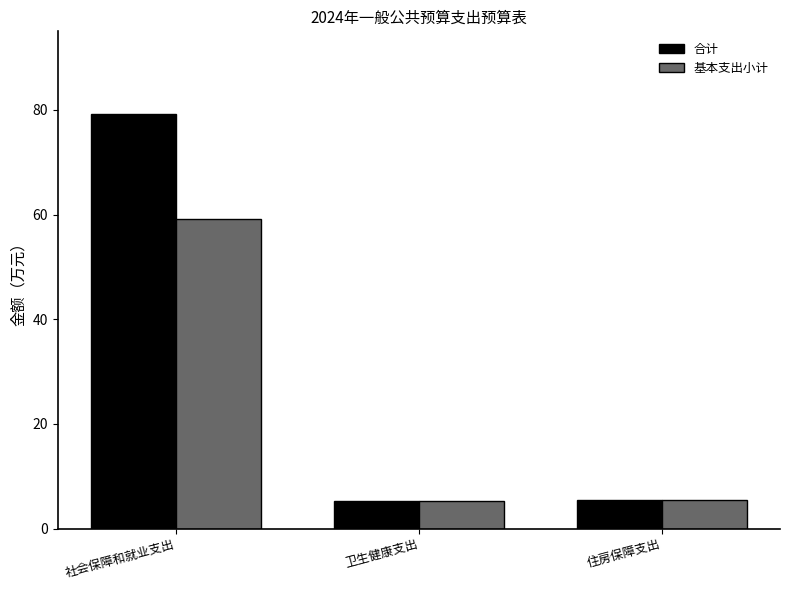

What is the difference between the 基本支出小计 values at 社会保障和就业支出 and 卫生健康支出?

53.9